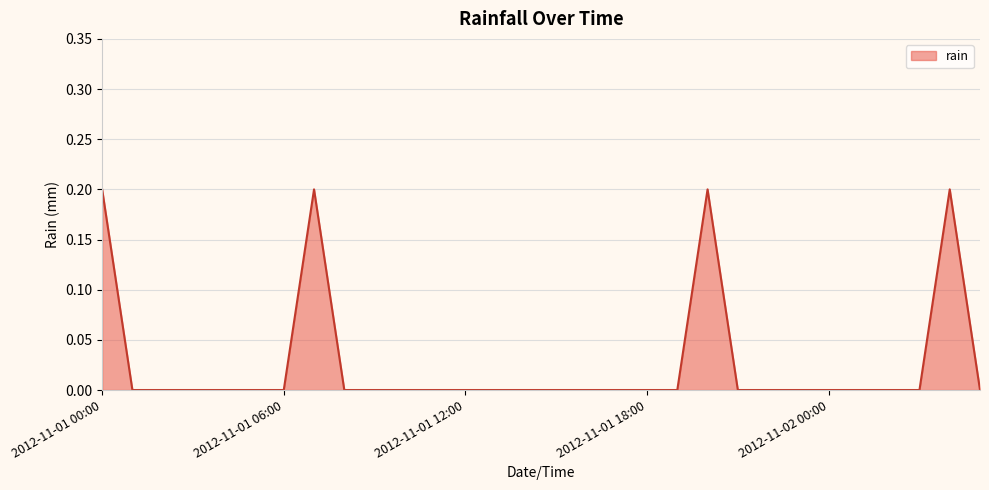

Reading left to right, what are all the values shown in this chart?

0.2	0.0	0.0	0.0	0.0	0.0	0.0	0.2	0.0	0.0	0.0	0.0	0.0	0.0	0.0	0.0	0.0	0.0	0.0	0.0	0.2	0.0	0.0	0.0	0.0	0.0	0.0	0.0	0.2	0.0